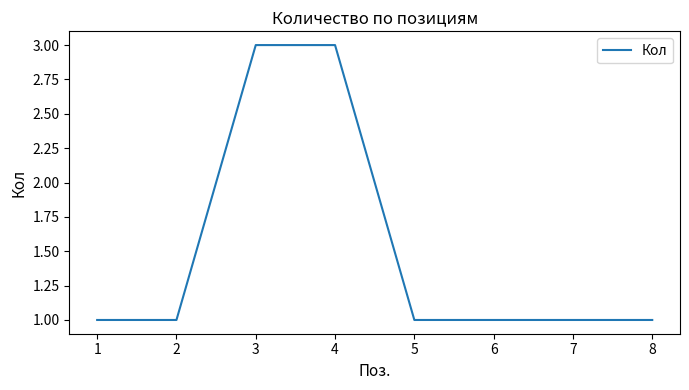

What is the change in value from 3 to 7?

-2